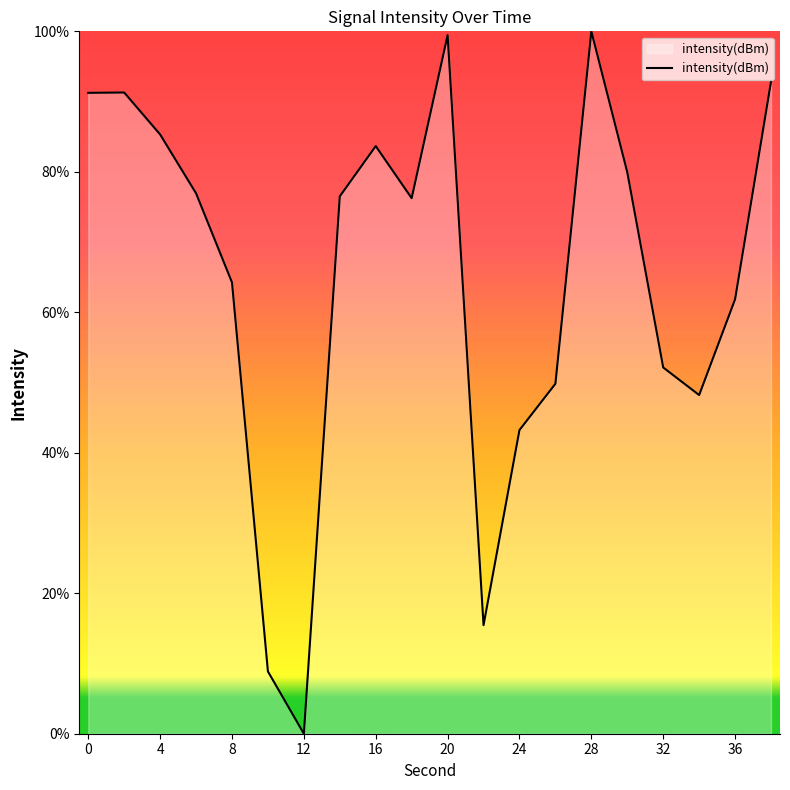

What is the greatest value displayed?

100.0